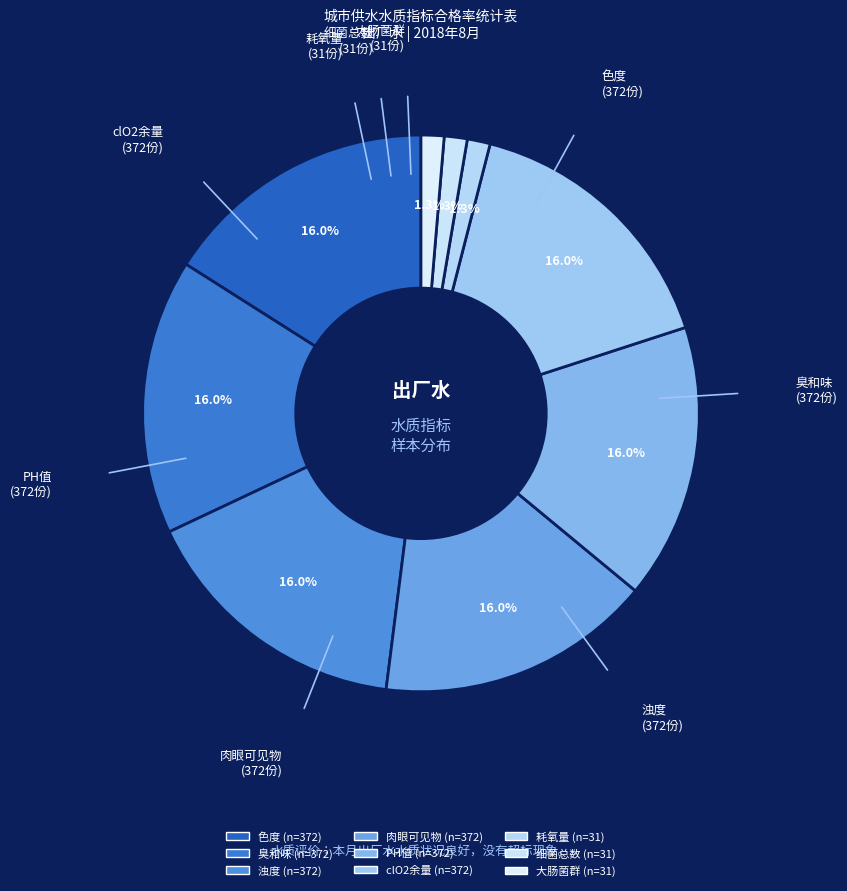

What portion of the pie excludes PH值?

84.0%